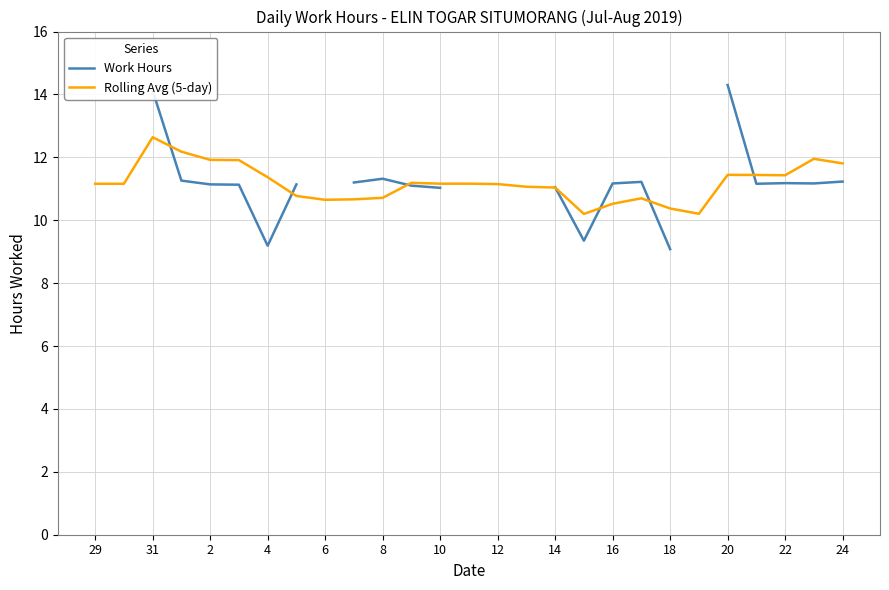

Rank the series by their maximum value, from lowest to highest.

Rolling Avg (5-day), Work Hours